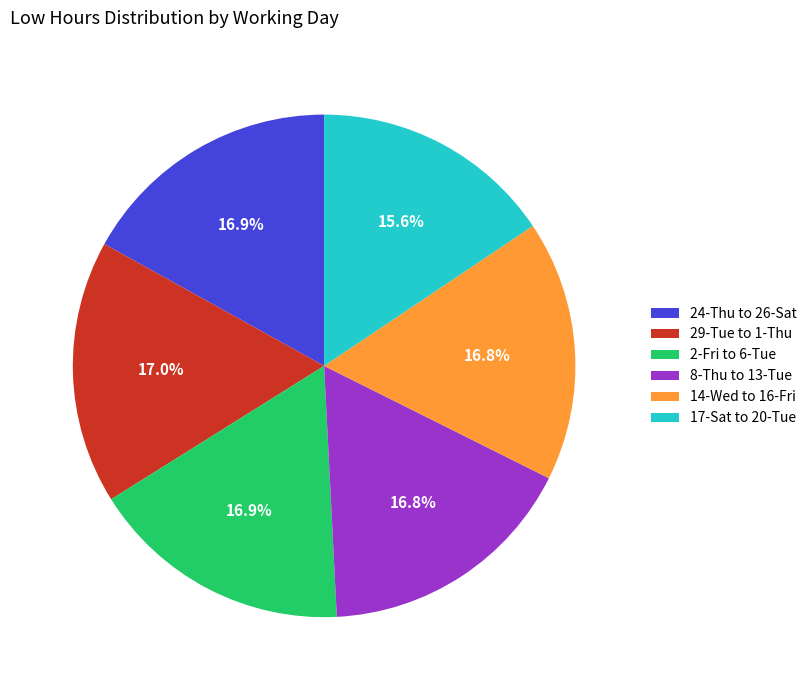

Approximately how many times larger is the value at 8-Thu to 13-Tue compared to 29-Tue to 1-Thu?

1.0